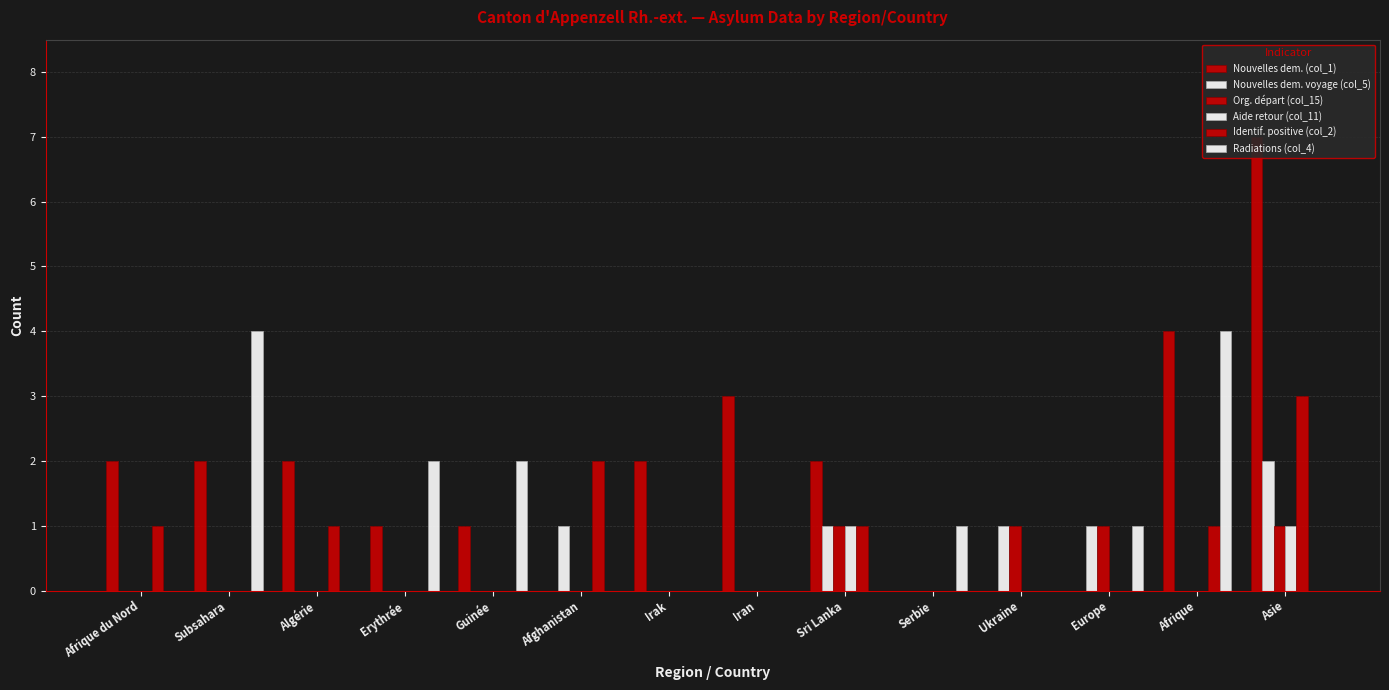

The value of Aide retour (col_11) at Irak is 0. True or false?

True